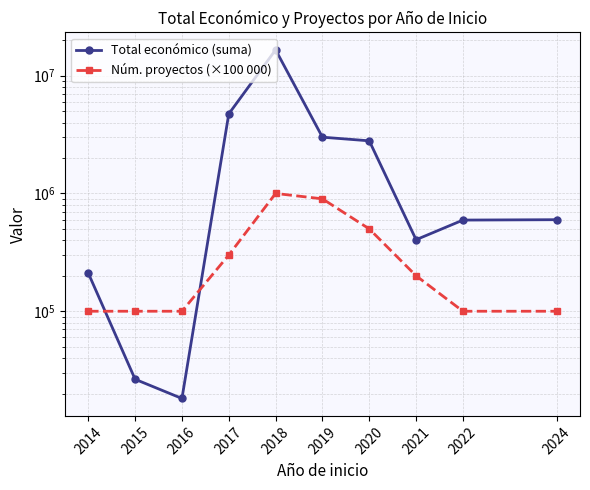

What is the maximum value for Núm. proyectos (×100 000)?

1000000